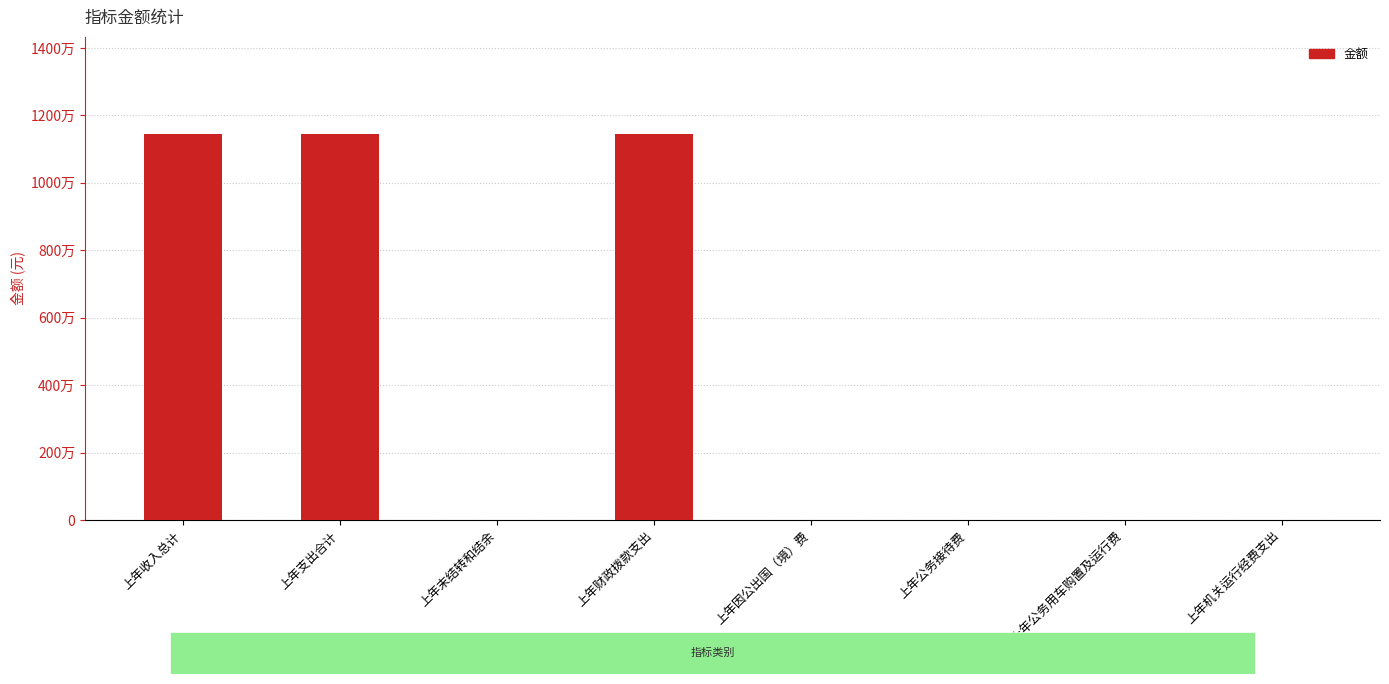

Reading left to right, list all the values displayed in this chart.

上年收入总计=11461599.2	上年支出合计=11461599.2	上年末结转和结余=0.0	上年财政拨款支出=11461599.2	上年因公出国（境）费=0.0	上年公务接待费=0.0	上年公务用车购置及运行费=0.0	上年机关运行经费支出=0.0